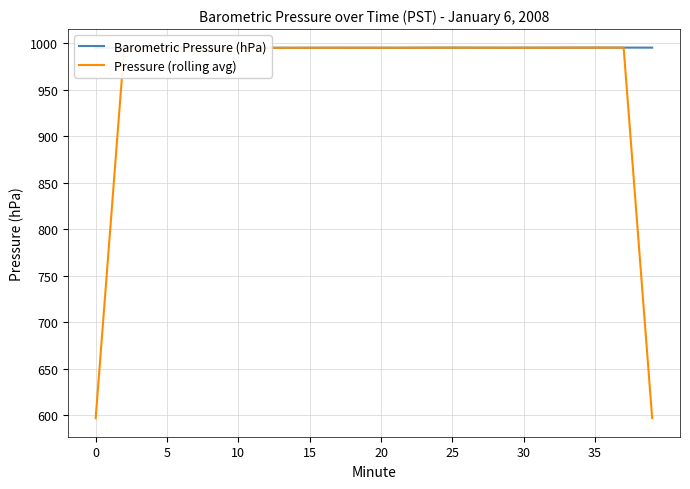

The value of Pressure (rolling avg) at 15 is 995.2. True or false?

True